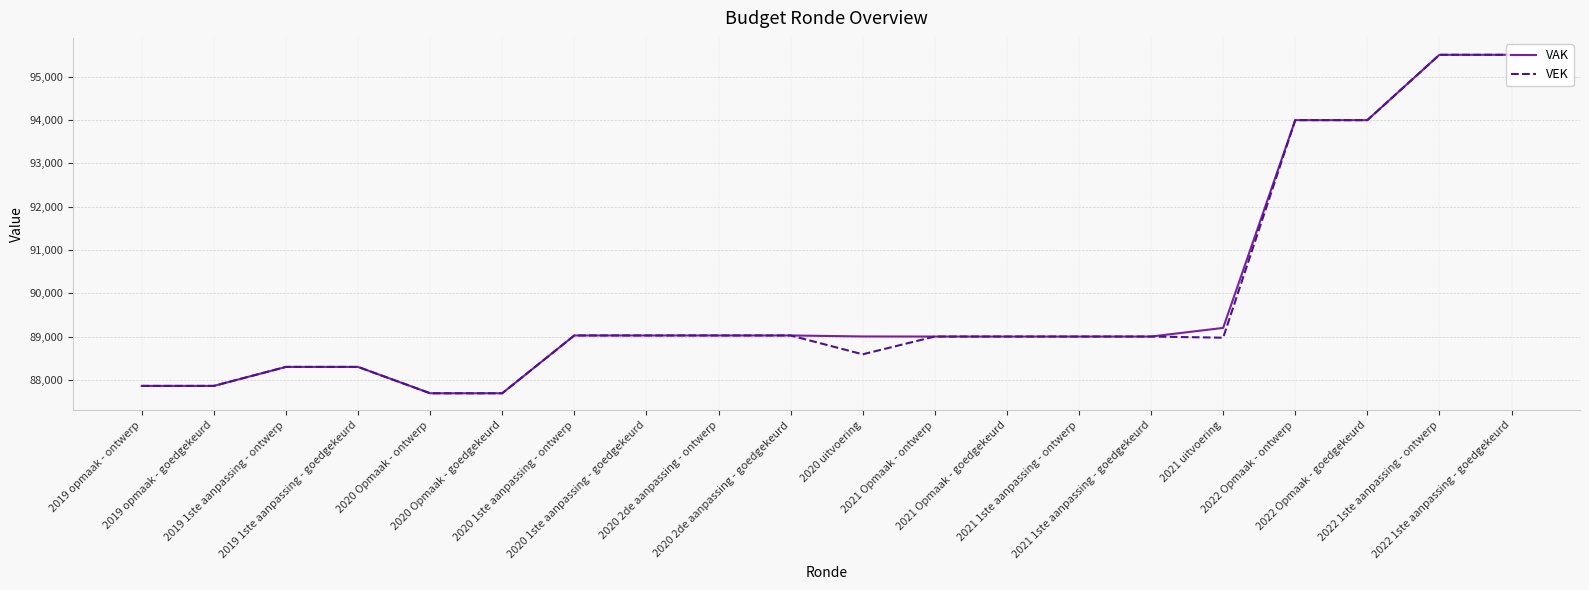

At which category is the sum across all series the highest?

2022 1ste aanpassing - ontwerp